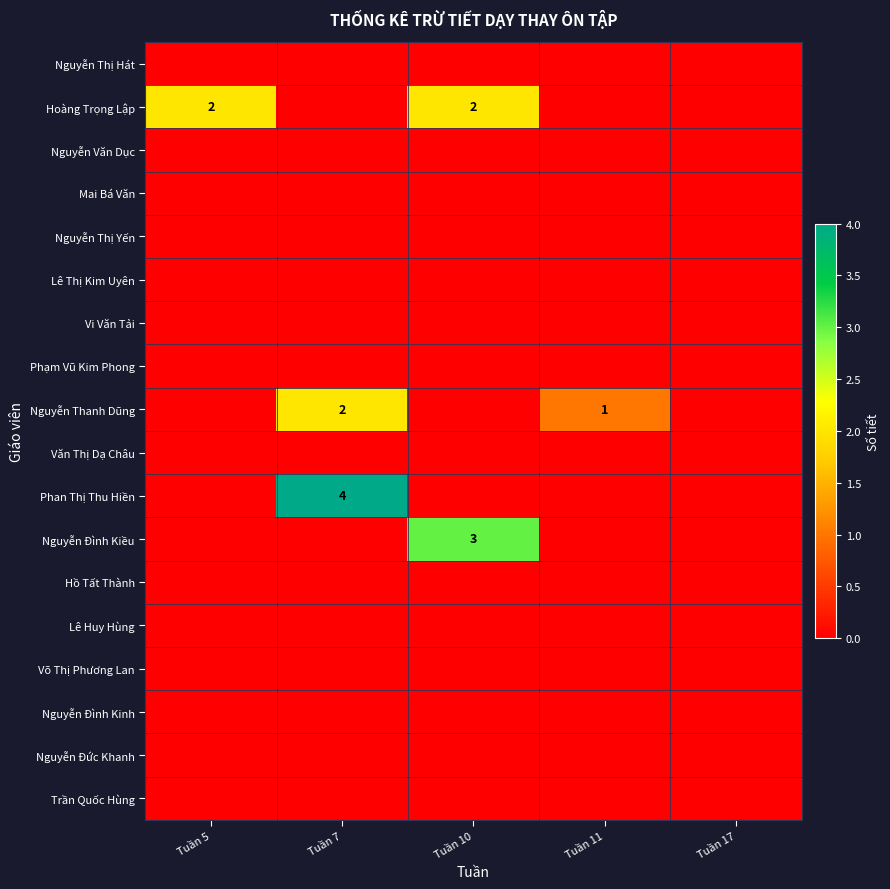

What is the difference between the second highest and minimum values in the Hoàng Trọng Lập series?

2